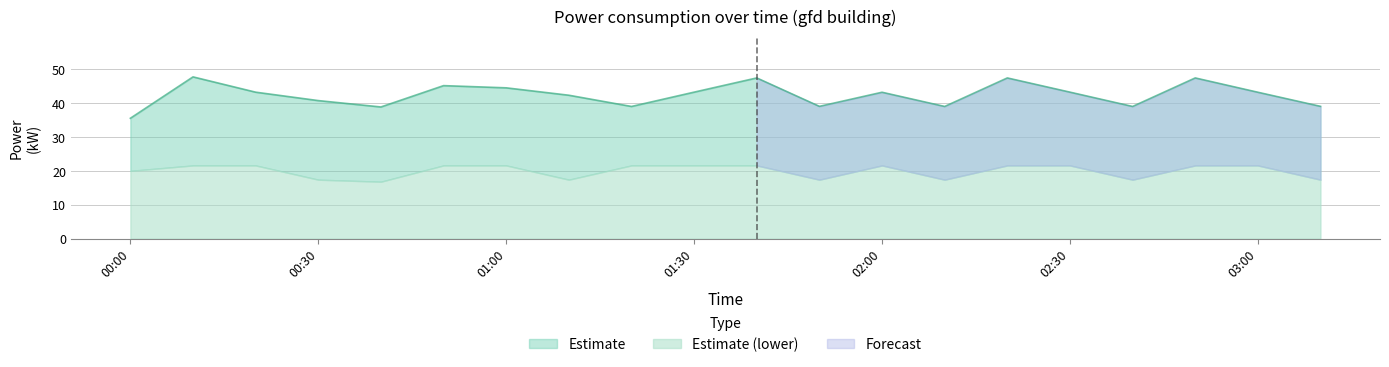

What is the label of the 18th point from the right?

00:20